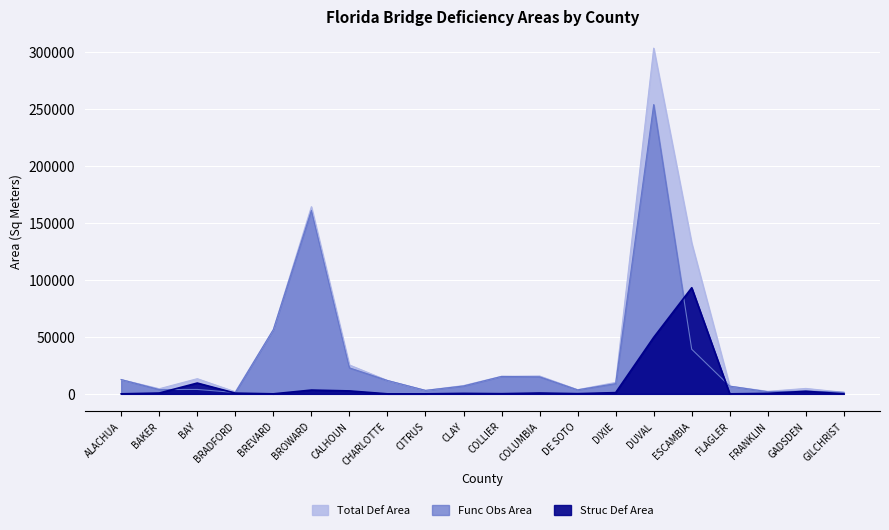

How many lines are shown in the chart?

3